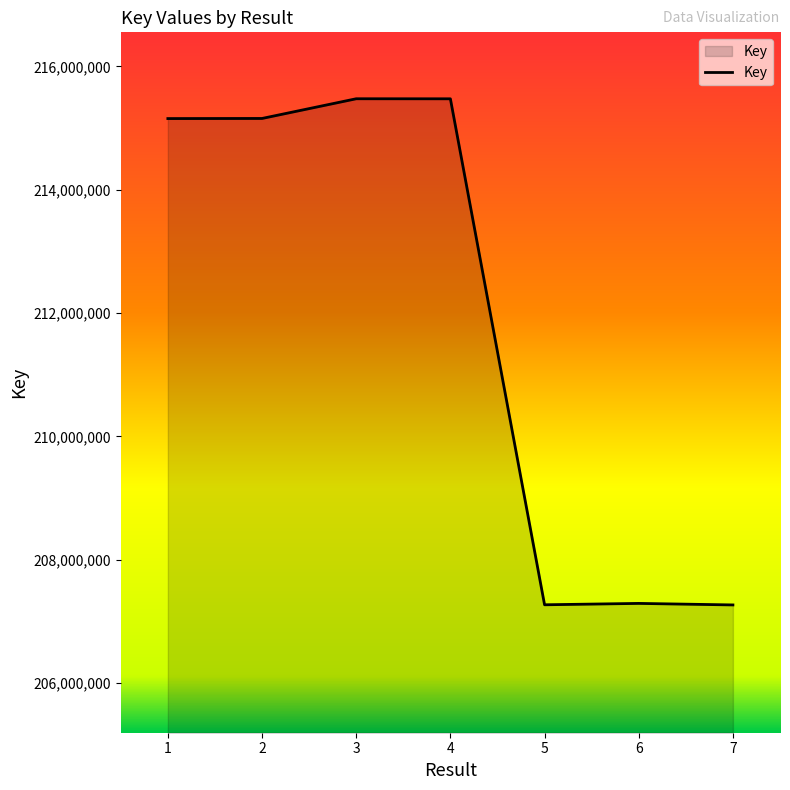

What is the maximum value shown in the chart?

215475590